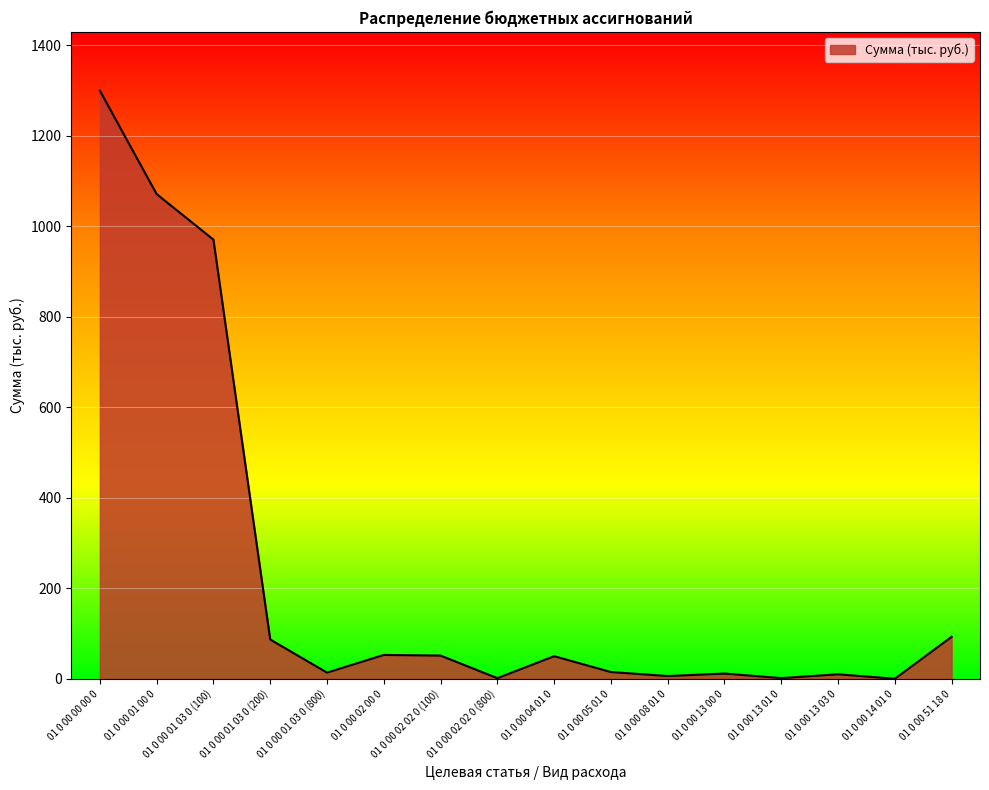

What is the change in value from 01 0 00 01 00 0 to 01 0 00 51 18 0?

-978.0